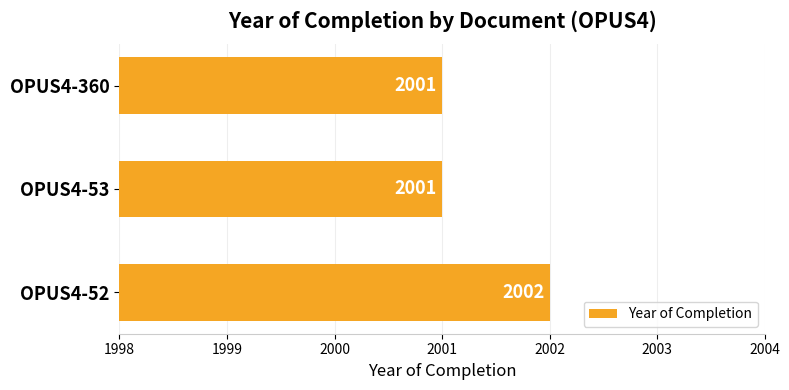

Reading top to bottom, extract all data points from this chart.

OPUS4-360=2001	OPUS4-53=2001	OPUS4-52=2002